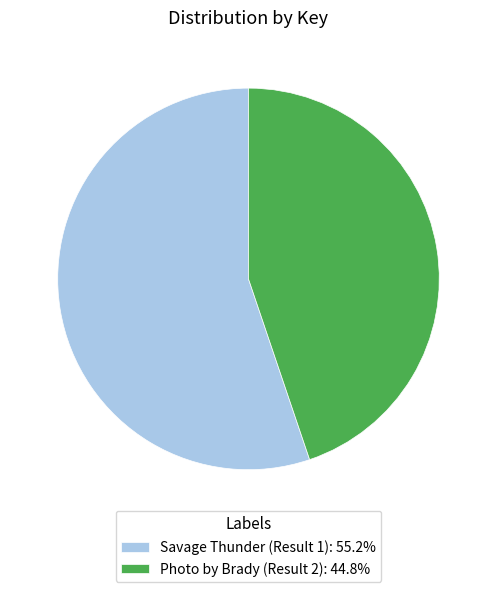

Is the sum of Savage Thunder (Result 1): 55.2% and Photo by Brady (Result 2): 44.8% greater than half?

Yes